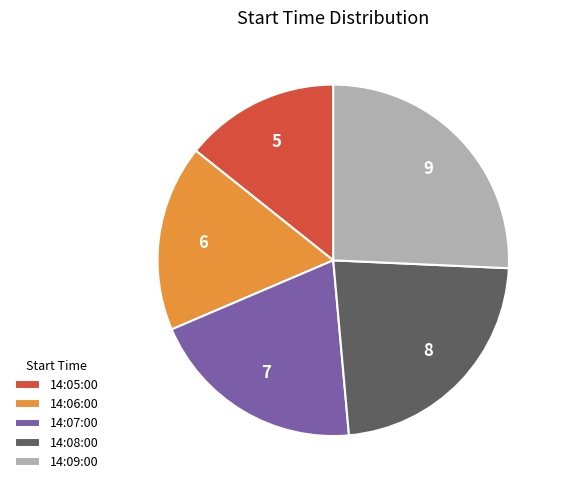

Does 14:09:00 represent more than half of the total?

No